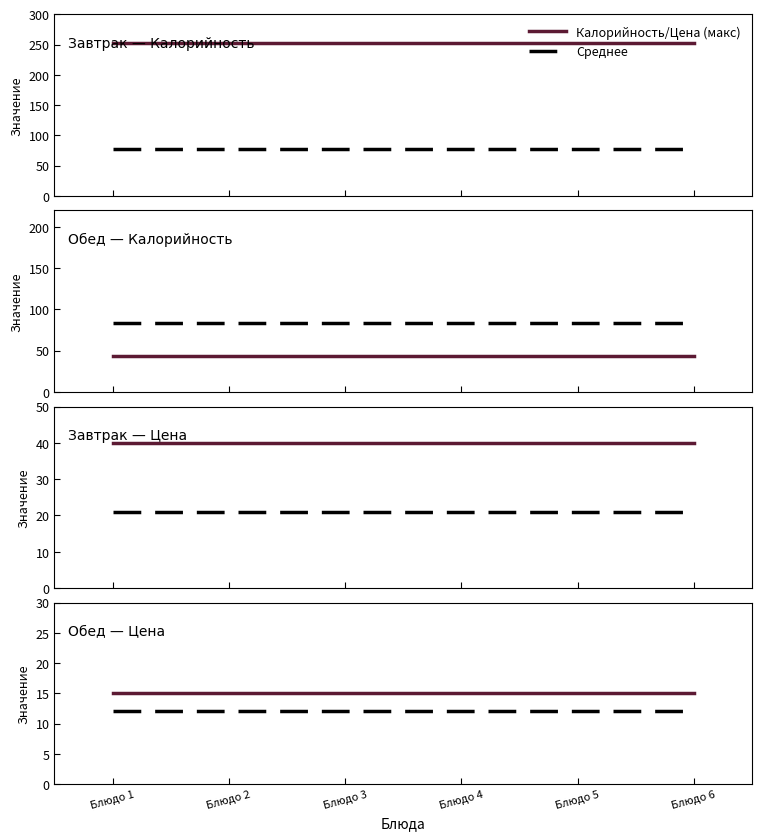

True or false: Макс. значение (253) and Макс. значение (188) cross at least once.

False